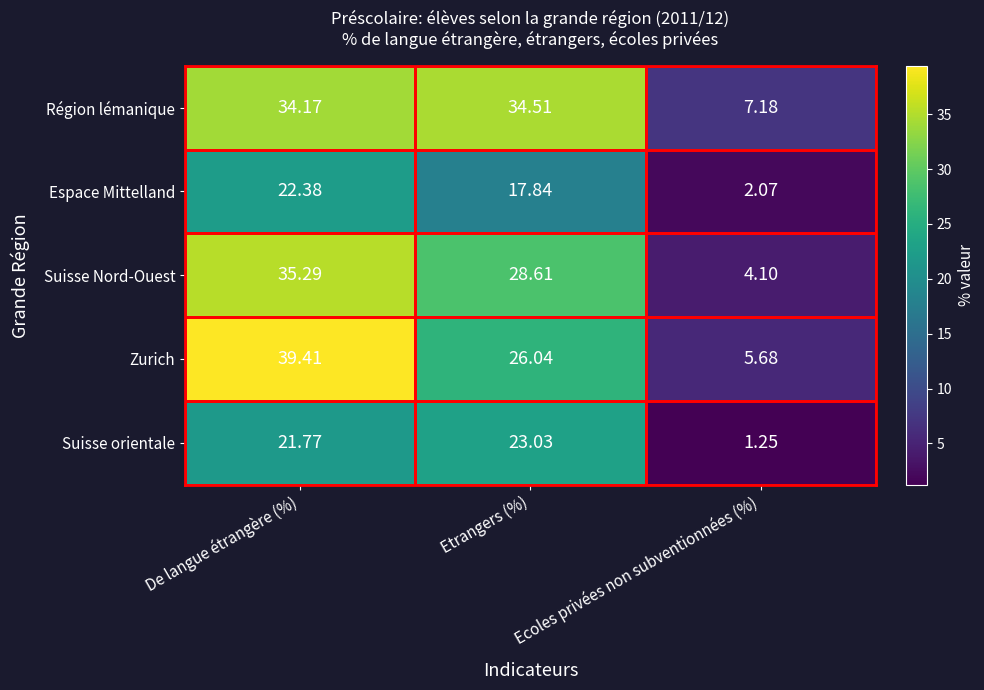

What is the spread (max minus min) of values at Etrangers (%)?

16.7